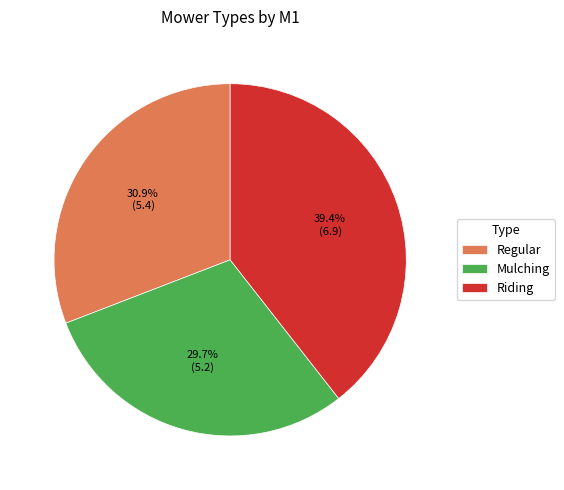

Which slice is the largest?

Riding